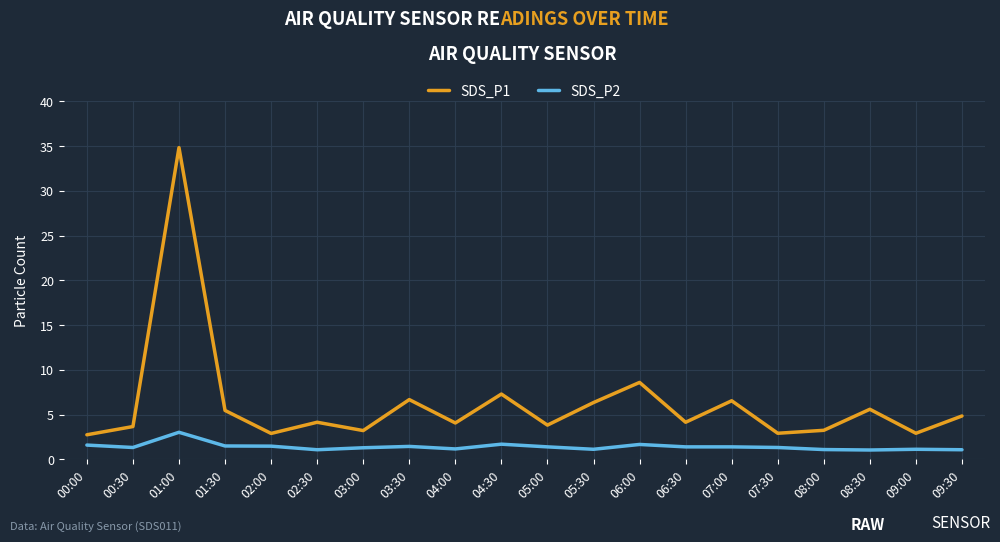

What is the highest value of the SDS_P2 series?

3.0